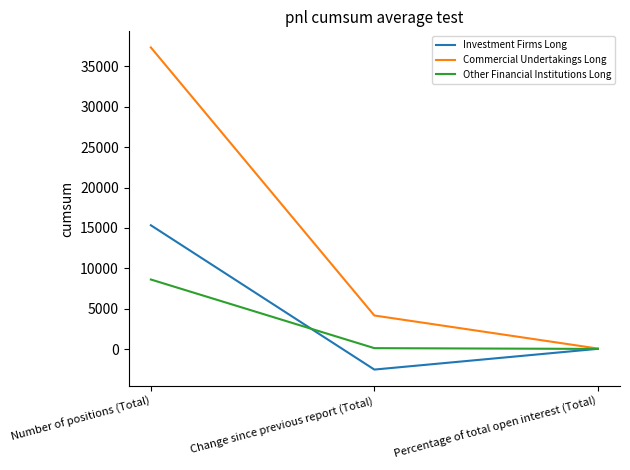

Which series has the largest range (max minus min)?

Commercial Undertakings Long